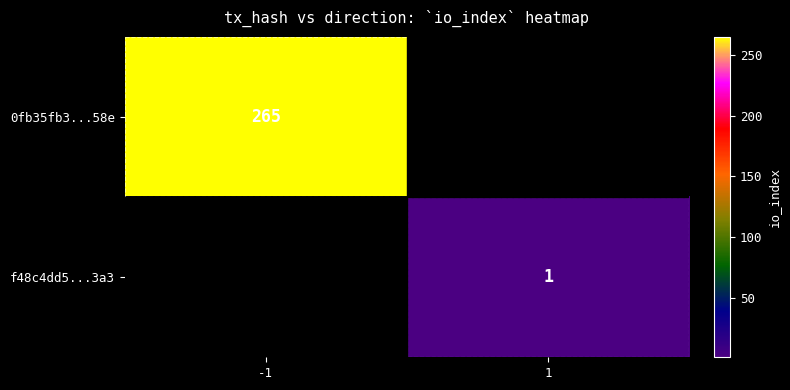

The value of f48c4dd5...3a3 at 1 is 1. True or false?

True